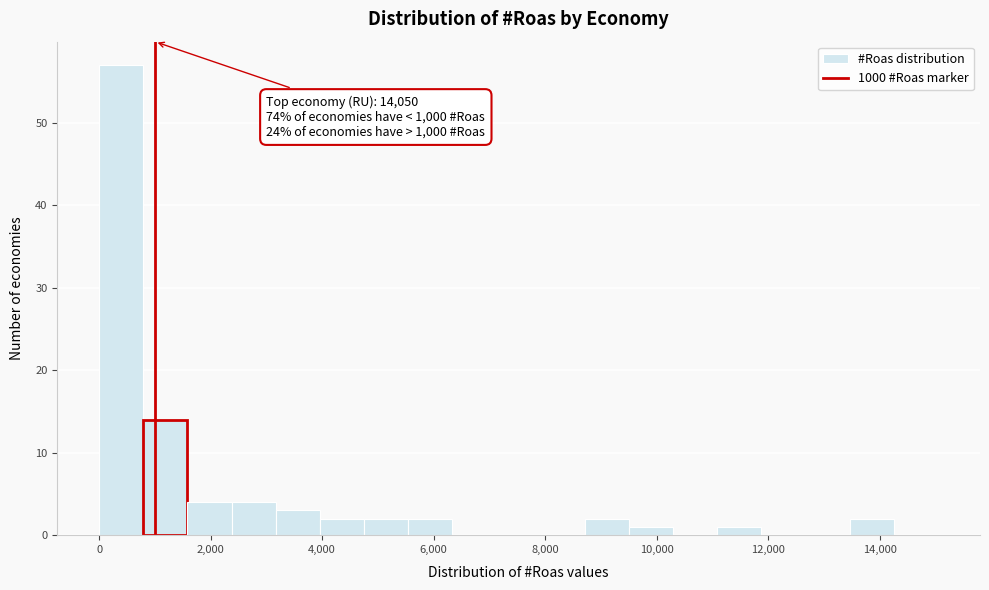

Read against the x-axis, roughly where is the centre of the tallest bar?

400